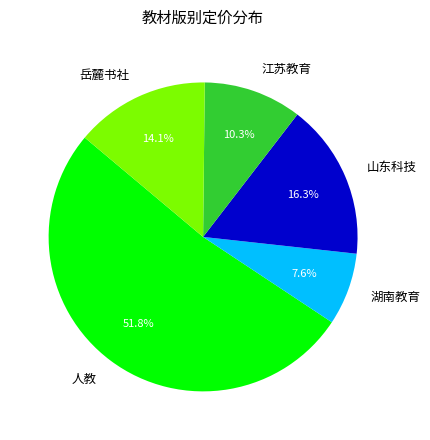

How many segments does this pie chart have?

5